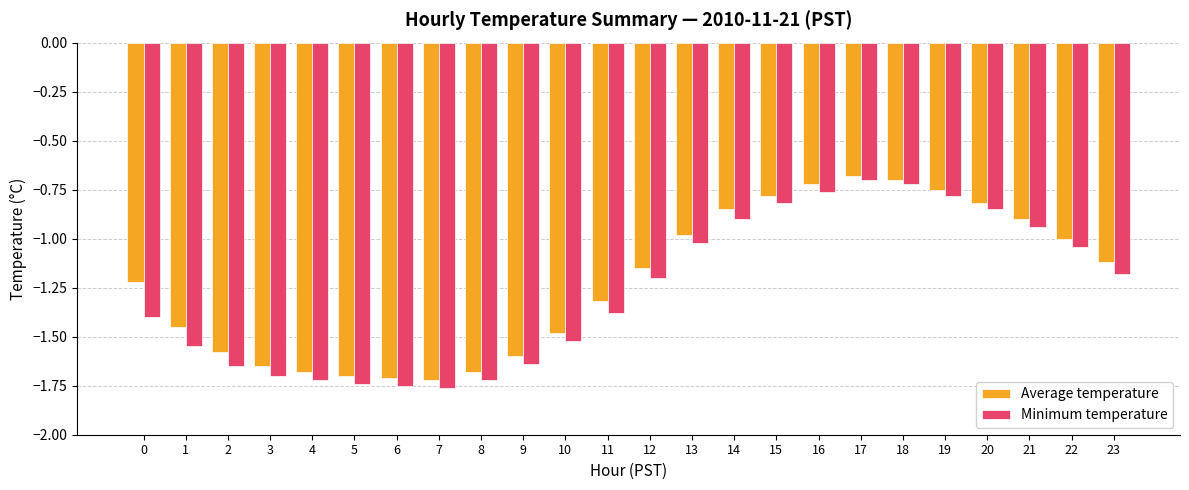

What is the total value across all series at 12?

-2.3